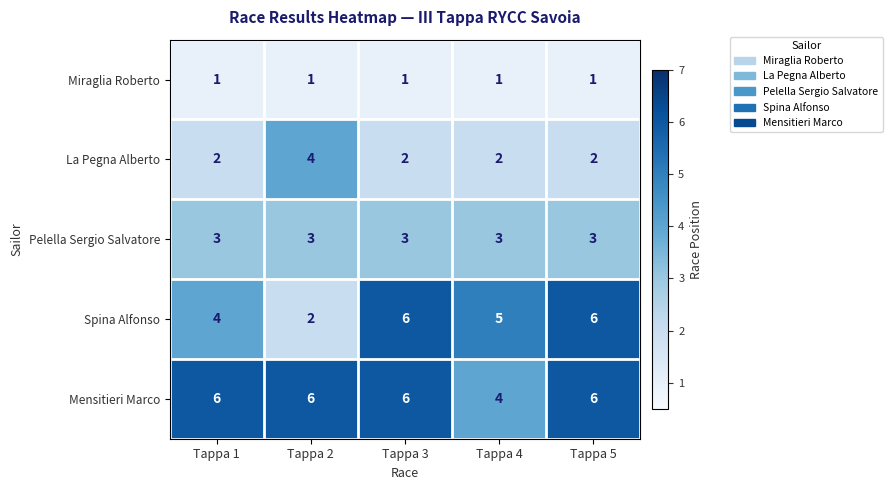

Reading left to right, list all the values displayed in this chart.

Miraglia Roberto: 1	1	1	1	1
La Pegna Alberto: 2	4	2	2	2
Pelella Sergio Salvatore: 3	3	3	3	3
Spina Alfonso: 4	2	6	5	6
Mensitieri Marco: 6	6	6	4	6